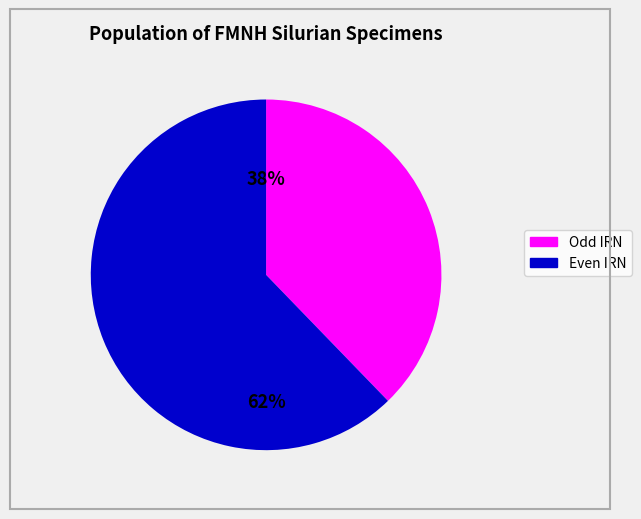

To the nearest percent, what is the average slice percentage?

50%